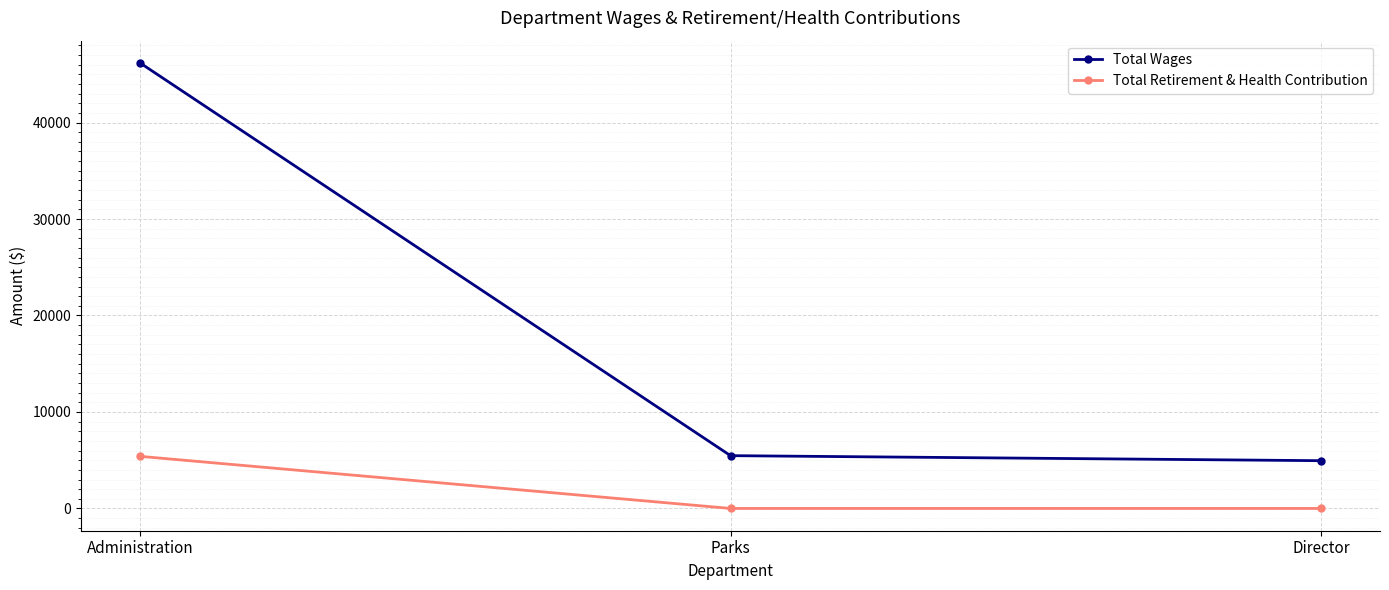

Reading left to right, extract all data points from this chart.

Total Wages: Administration=46176	Parks=5472	Director=4950
Total Retirement & Health Contribution: Administration=5400	Parks=0	Director=0